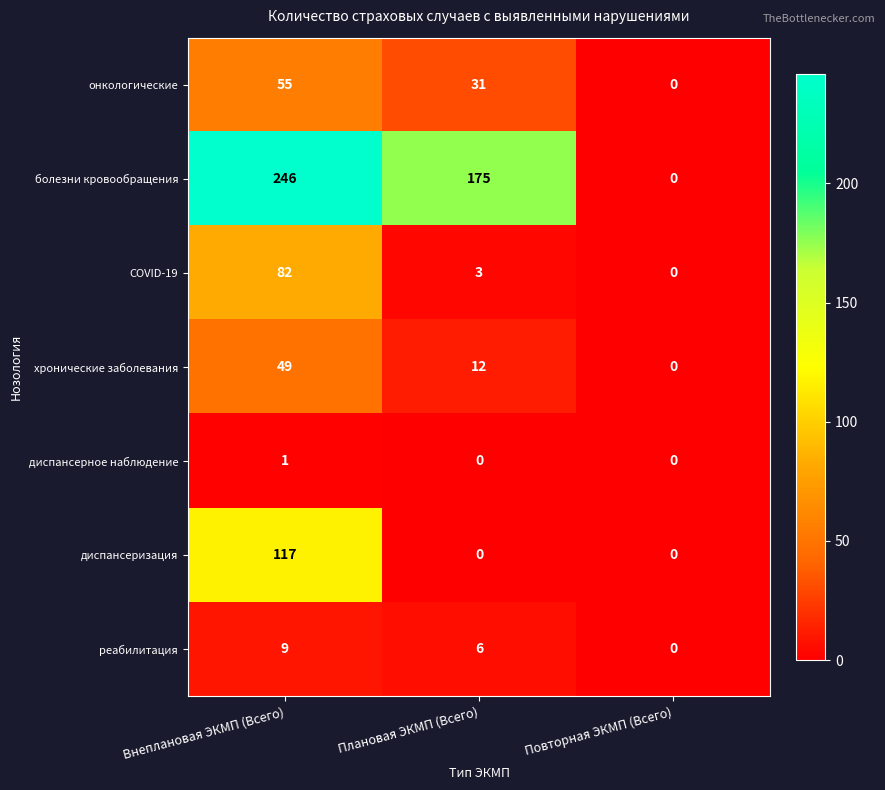

The value of хронические заболевания at Повторная ЭКМП (Всего) is 21. True or false?

False